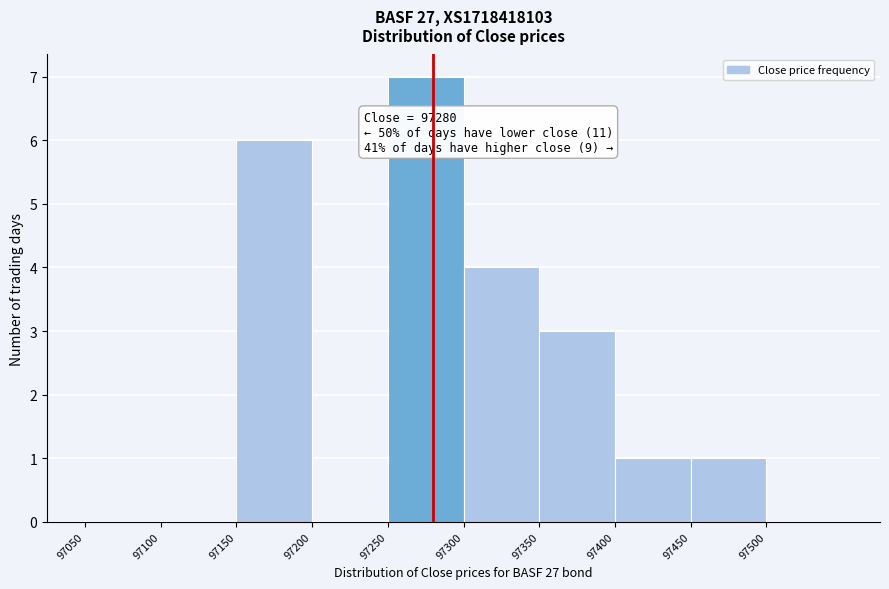

Over which range of the x-axis is the bar tallest?

97250 to 97300